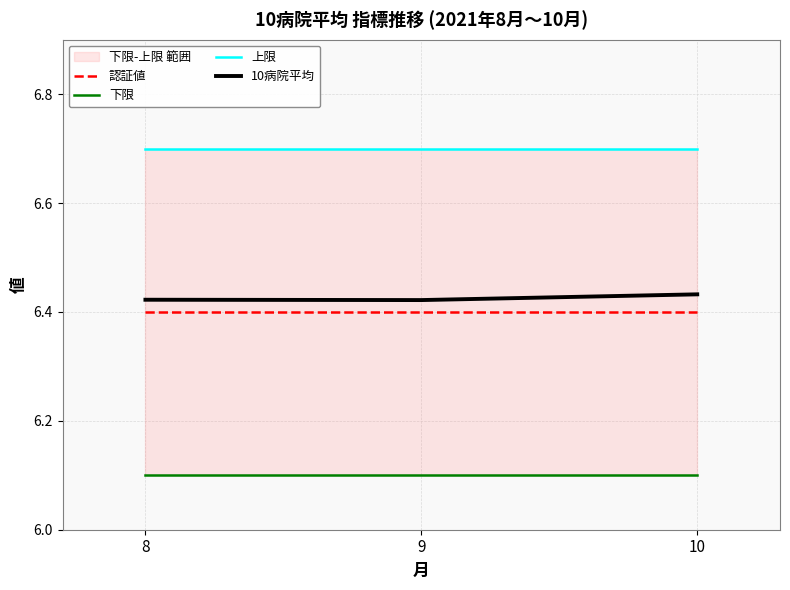

What is the sum of the 10病院平均 values at 8 and 10?

12.9